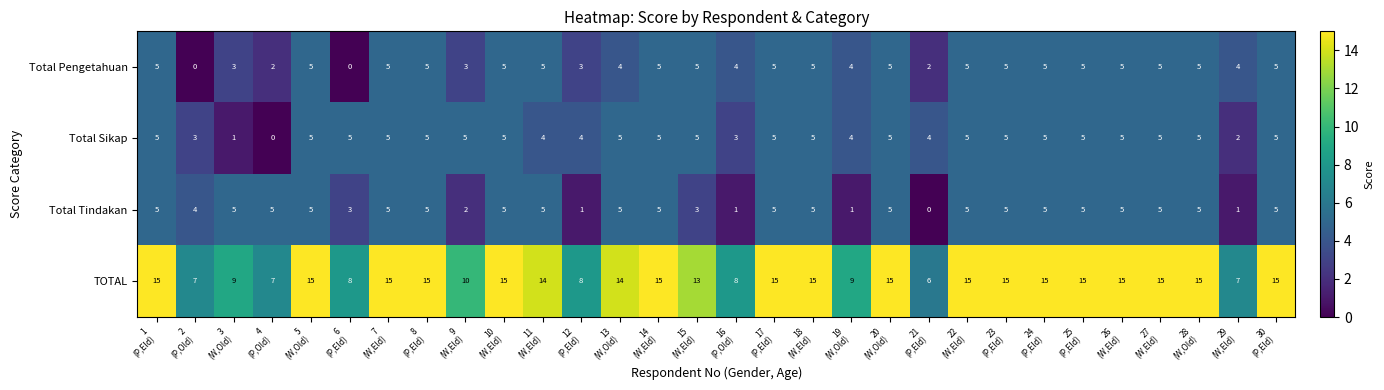

Which series has the widest spread of values?

TOTAL